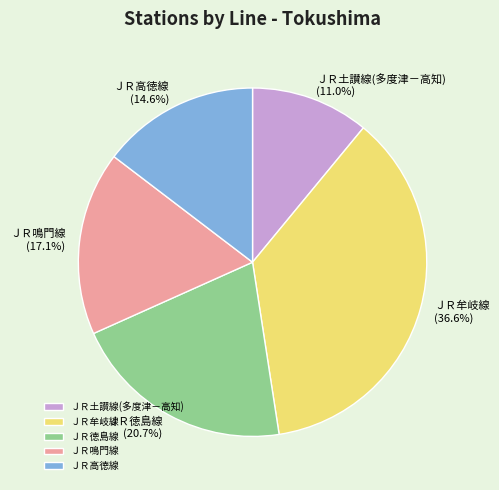

Which slice is the smallest?

ＪＲ土讃線(多度津－高知)